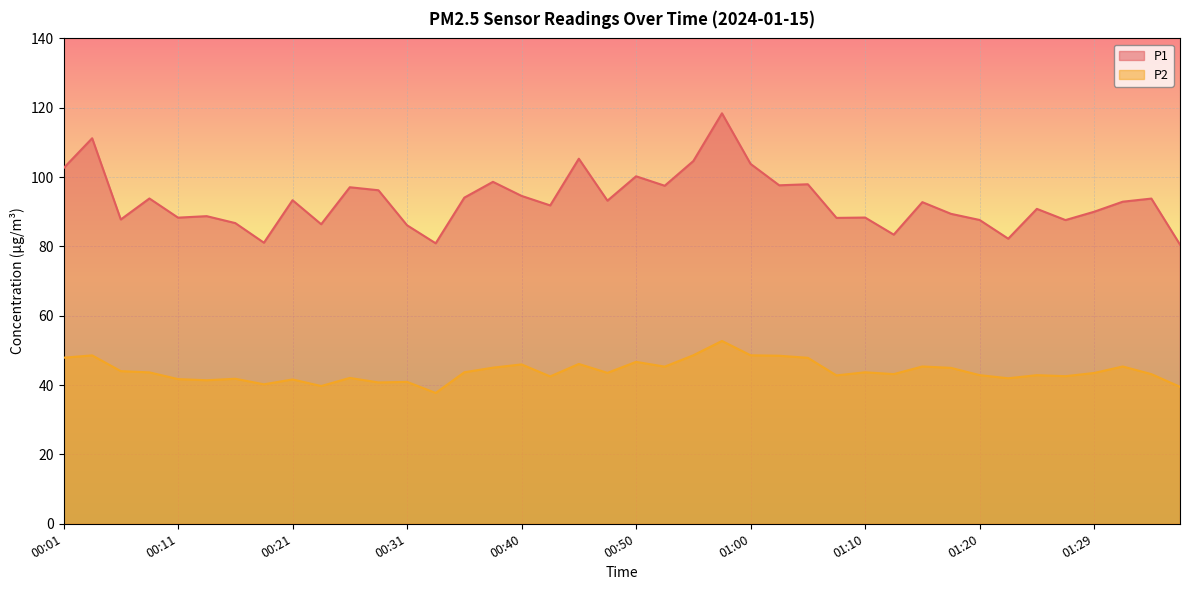

What is the lowest value of the P1 series?

80.5